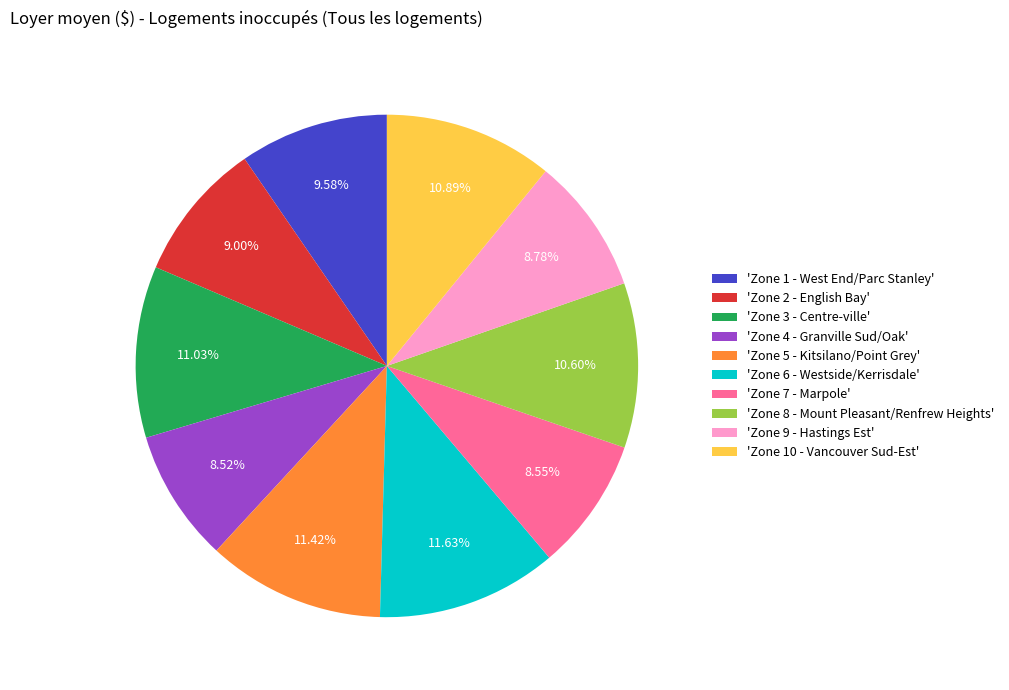

Which has a higher value, 'Zone 4 - Granville Sud/Oak' or 'Zone 6 - Westside/Kerrisdale'?

'Zone 6 - Westside/Kerrisdale'